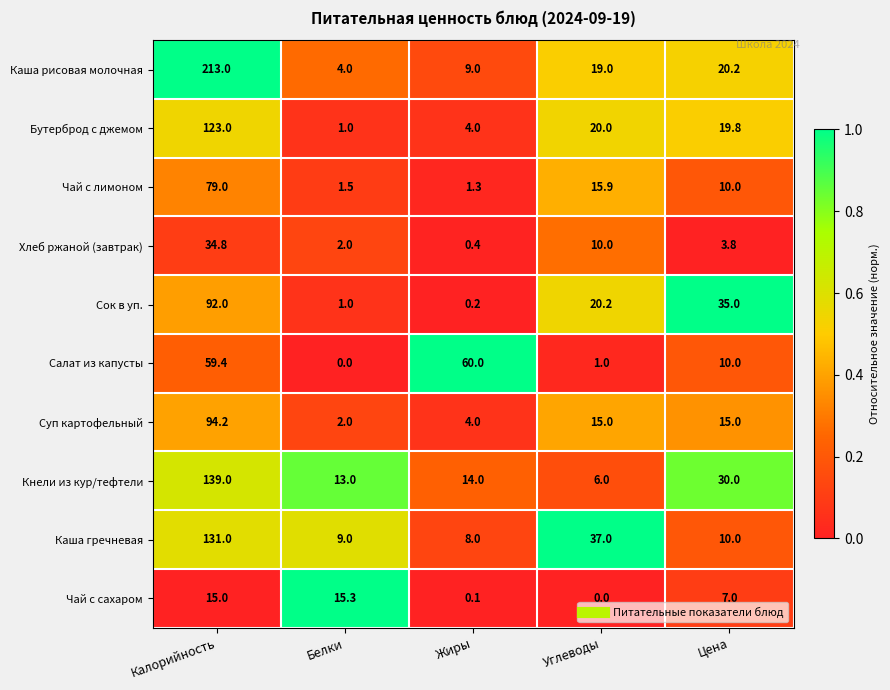

What is the approximate value of Бутерброд с джемом at Жиры?

4.0